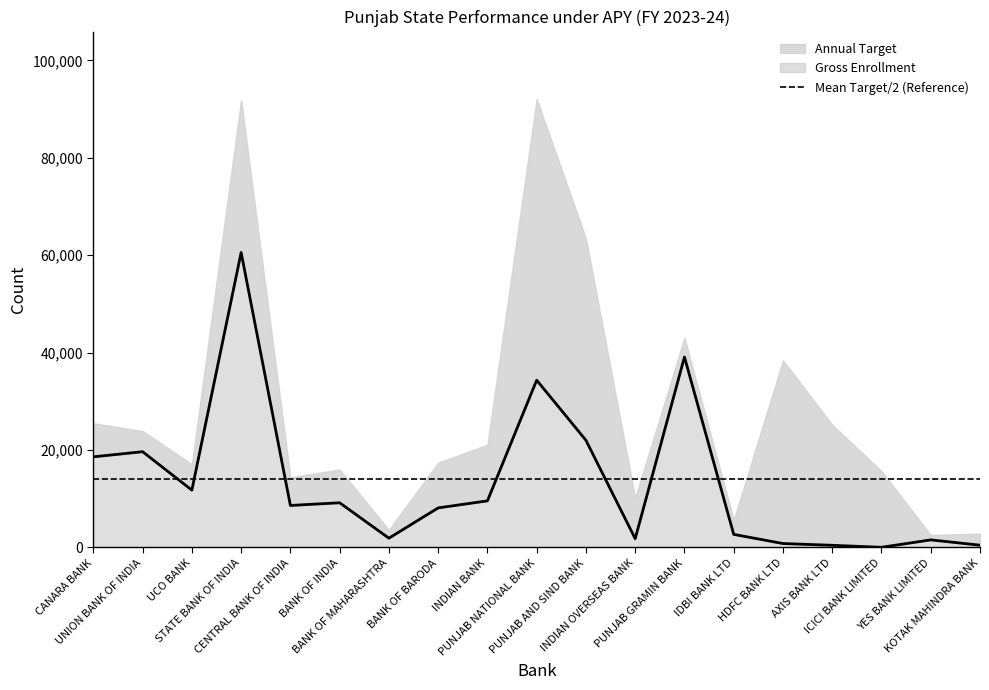

At which category is the sum across all series the highest?

STATE BANK OF INDIA